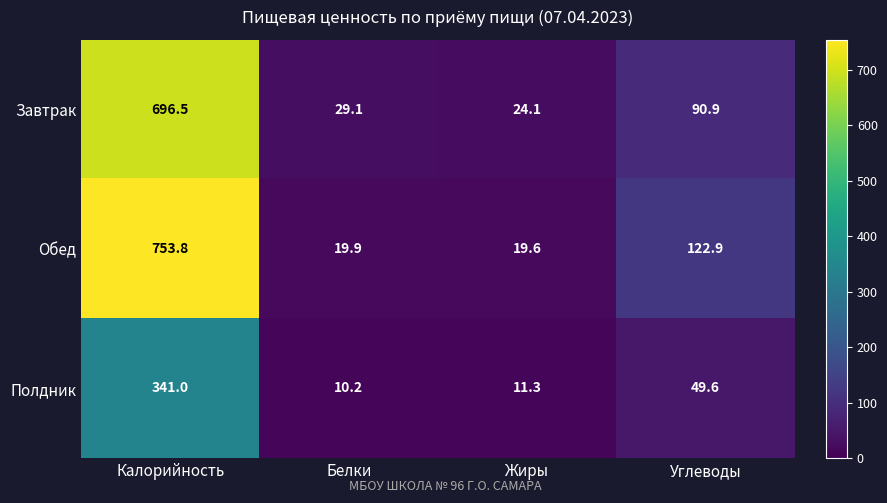

What is the spread (max minus min) of values at Углеводы?

73.3